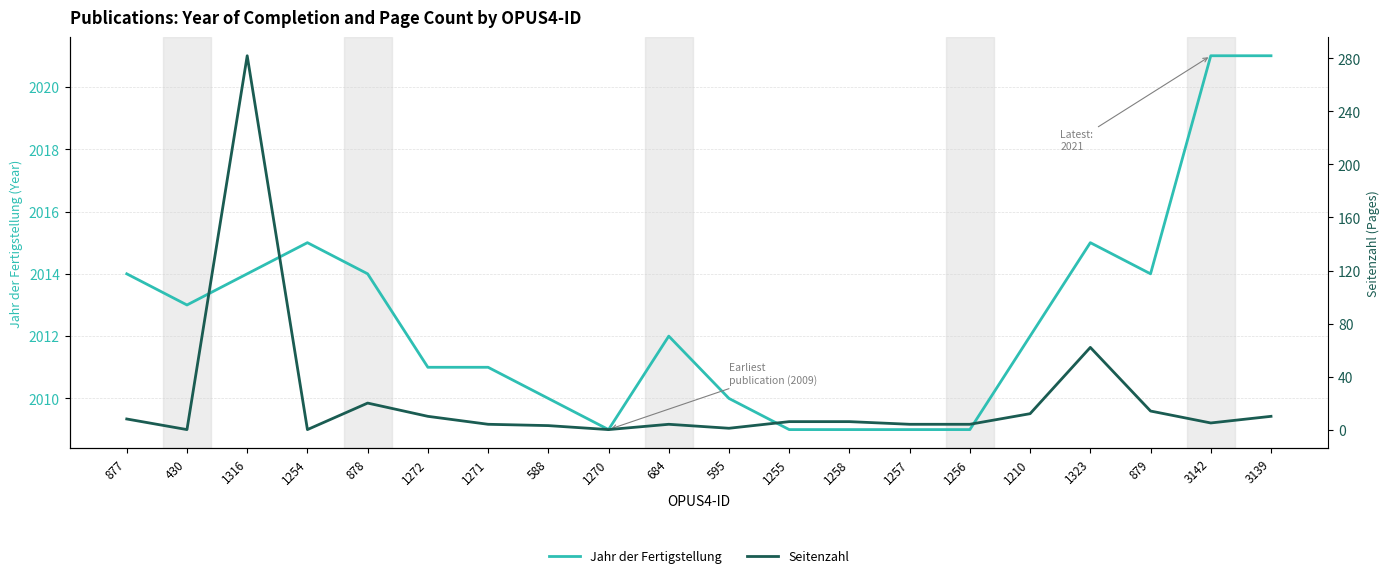

What is the total value across all series at 3142?

2026